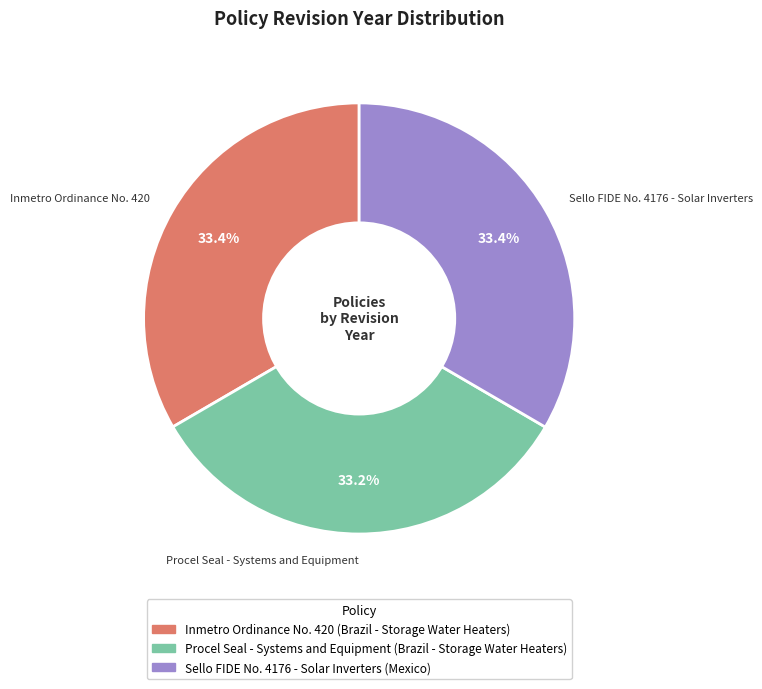

What portion of the pie excludes Sello FIDE No. 4176 - Solar Inverters?

66.6%